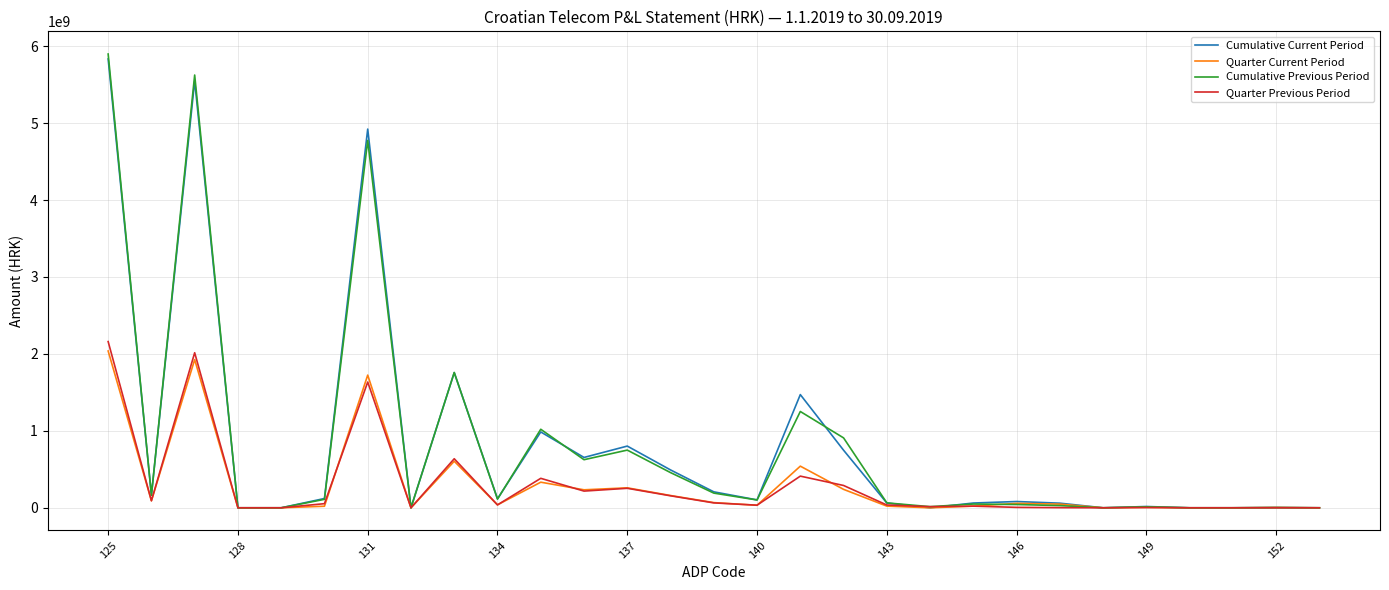

Which series has the largest range (max minus min)?

Cumulative Previous Period